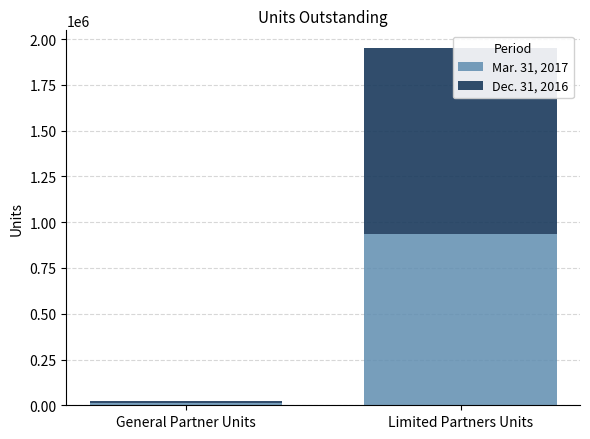

Which category has the highest value in the Mar. 31, 2017 series?

Limited Partners Units